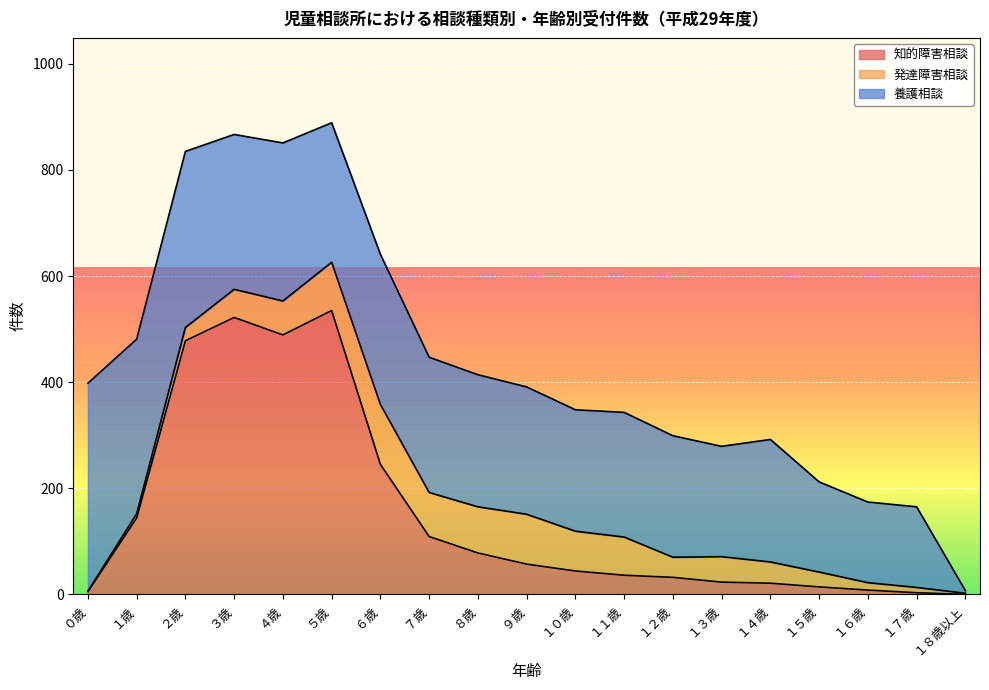

Reading right to left, extract all data points from this chart.

知的障害相談: 0	3	8	14	21	23	32	36	44	57	78	109	245	535	489	522	478	144	5
発達障害相談: 2	10	14	28	40	48	38	72	75	94	87	83	113	91	64	53	25	8	1
養護相談: 5	152	152	170	231	208	229	235	229	240	249	255	283	263	298	292	332	329	392